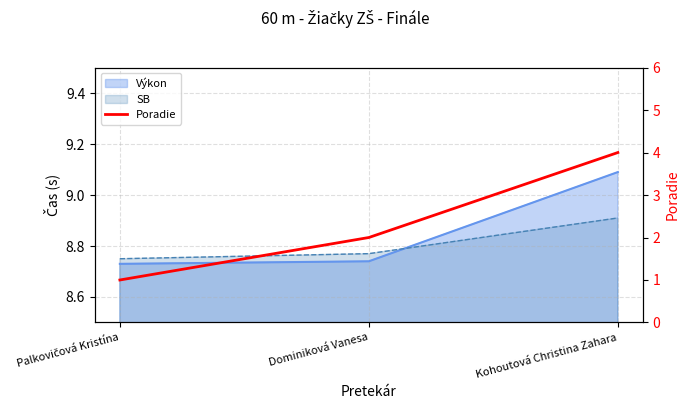

Which label corresponds to the largest value in the chart?

Kohoutová Christina Zahara